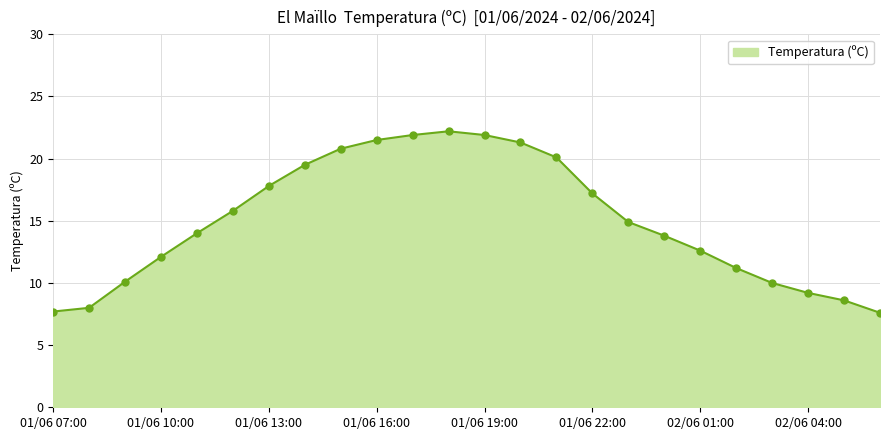

What is the smallest value displayed?

7.6